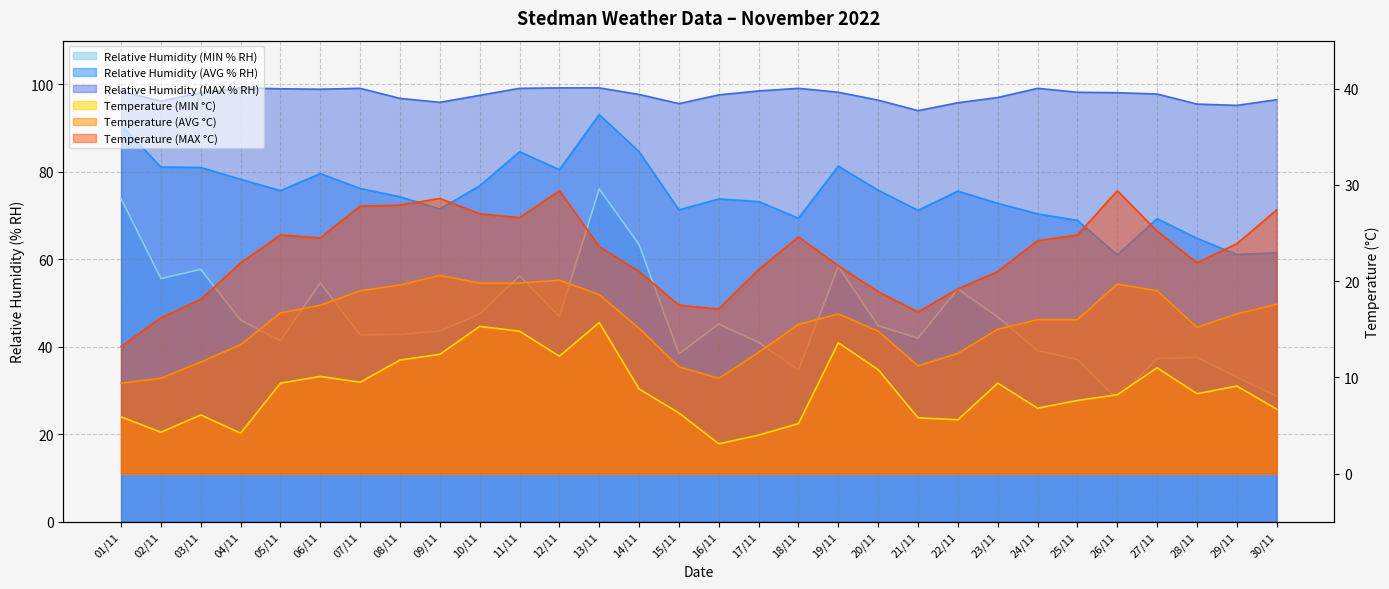

True or false: Temperature (MIN °C) has a value of 6.8 at 17/11.

False